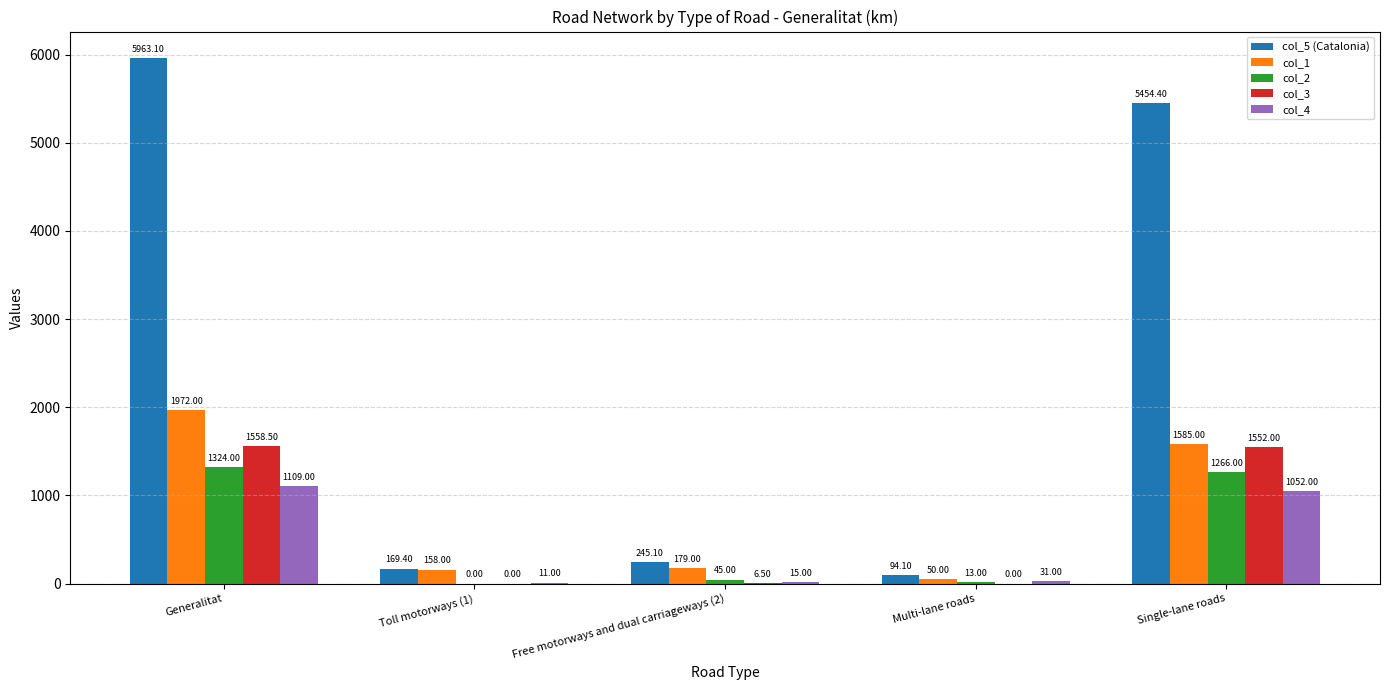

Which series has the widest spread of values?

col_5 (Catalonia)